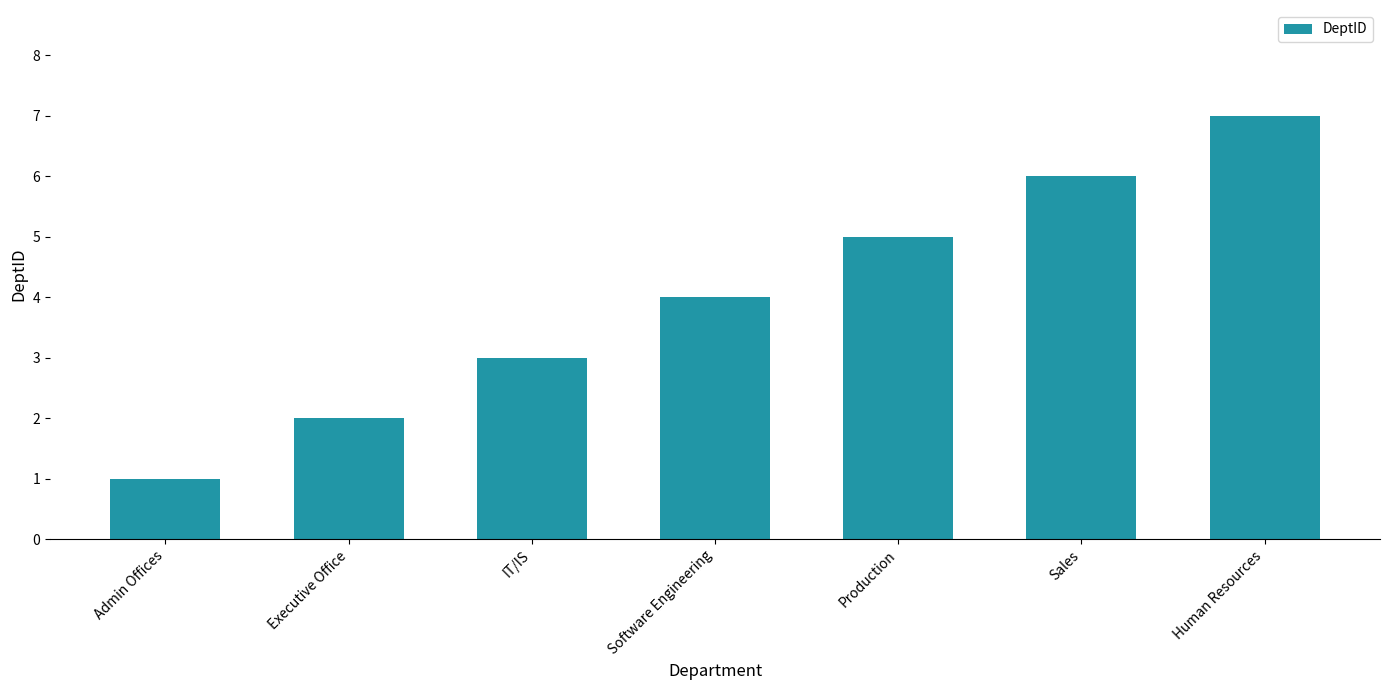

Read the value at Admin Offices.

1